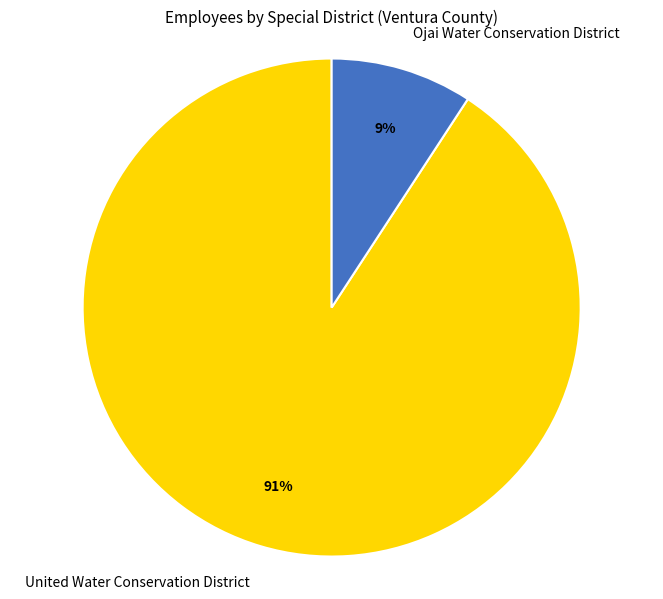

Rank the categories by value from highest to lowest.

United Water Conservation District, Ojai Water Conservation District